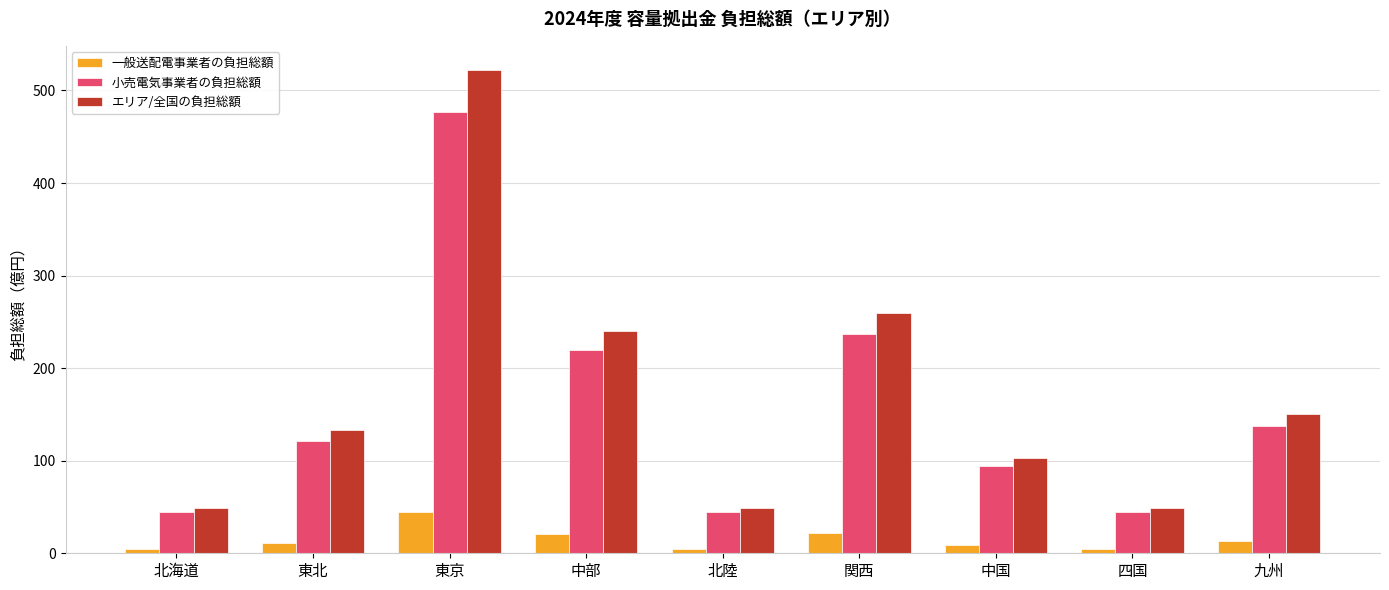

What is the sum of all 一般送配電事業者の負担総額 values?

133.7